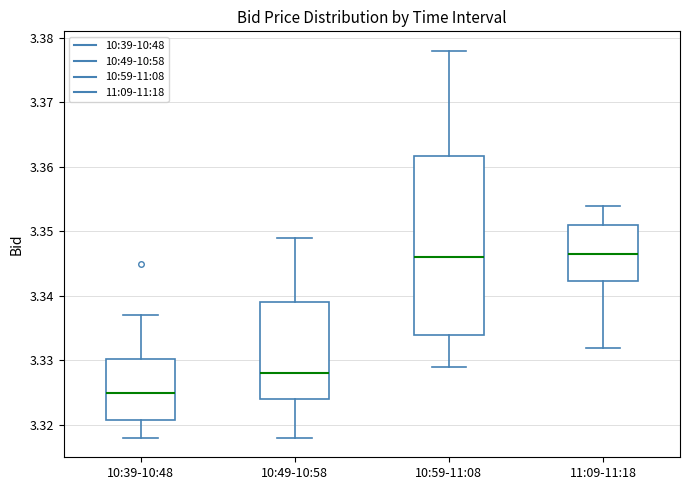

Reading left to right, read every box against the y-axis: the position of its median line, the range the box covers, and the ends of its whiskers. The values are not printed on the chart, so give them approximately, as read against the axis.

10:39-10:48: median 3.325, box 3.321 to 3.330, whiskers 3.318 to 3.337
10:49-10:58: median 3.328, box 3.324 to 3.339, whiskers 3.318 to 3.349
10:59-11:08: median 3.346, box 3.334 to 3.362, whiskers 3.329 to 3.378
11:09-11:18: median 3.347, box 3.342 to 3.351, whiskers 3.332 to 3.354